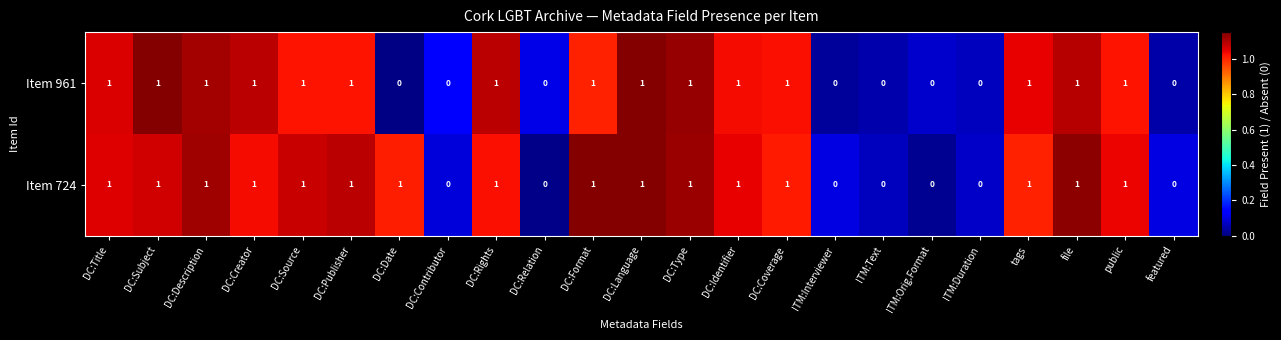

What is the sum of all Item 961 values?

15